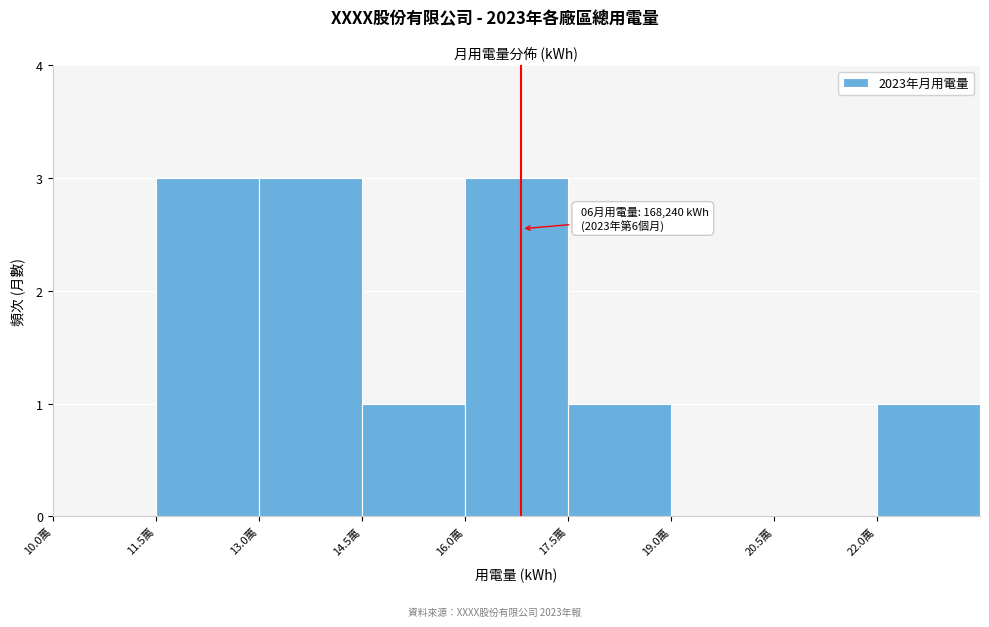

Reading left to right, what are all the values shown in this chart?

10.0萬=0	11.5萬=3	13.0萬=3	14.5萬=1	16.0萬=3	17.5萬=1	19.0萬=0	20.5萬=0	22.0萬=1